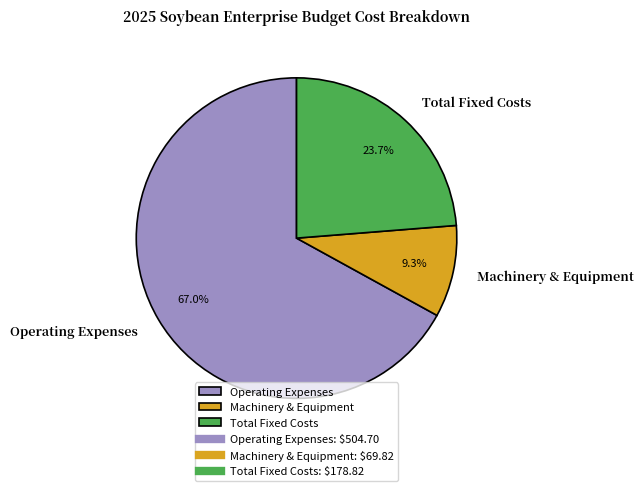

Rank the categories by value from highest to lowest.

Operating Expenses, Total Fixed Costs, Machinery & Equipment